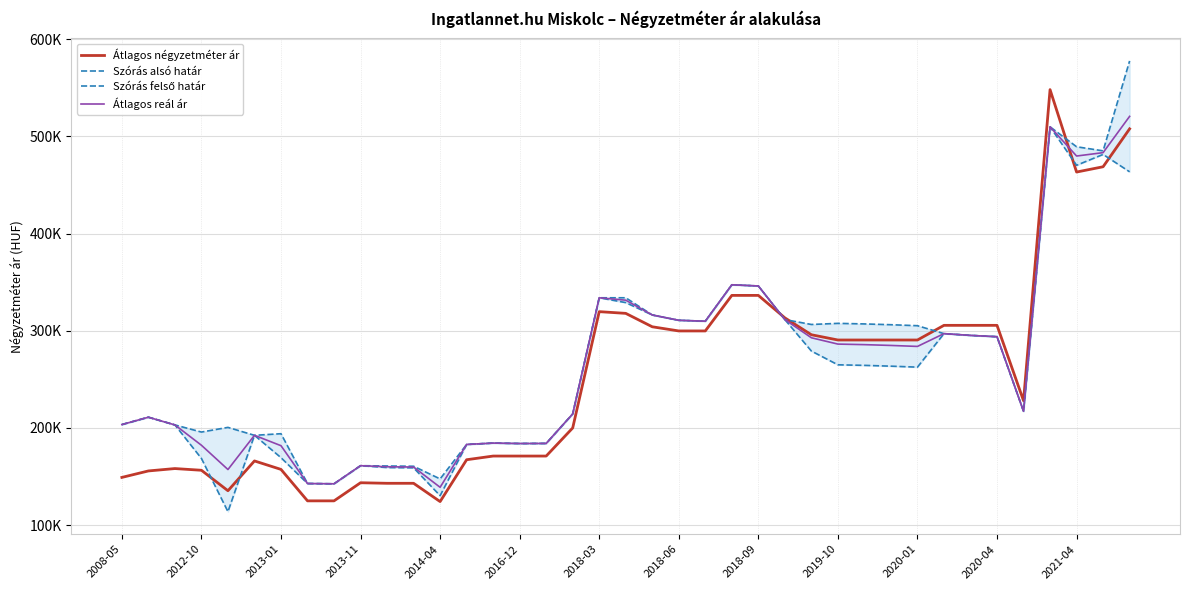

True or false: Szórás felső határ has more than 0 interior local peaks.

True